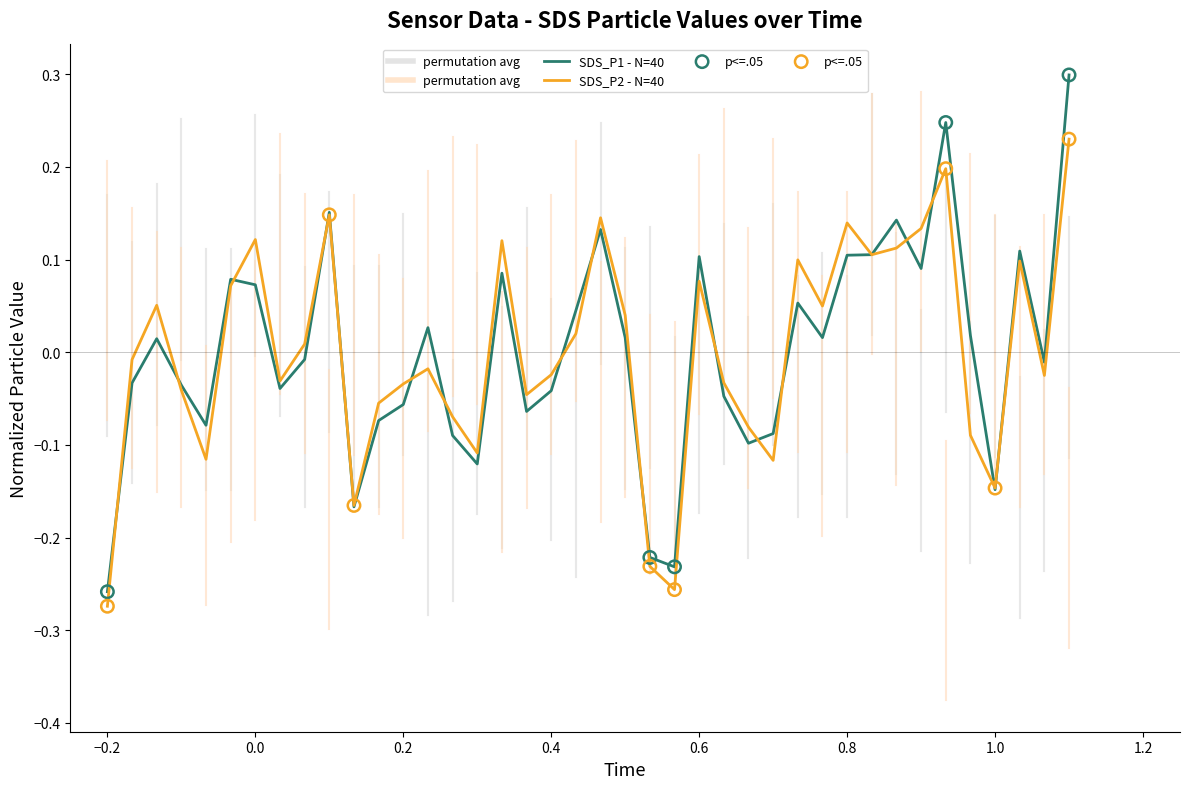

List the series in order of their peak value, highest first.

SDS_P1 - N=40, SDS_P2 - N=40